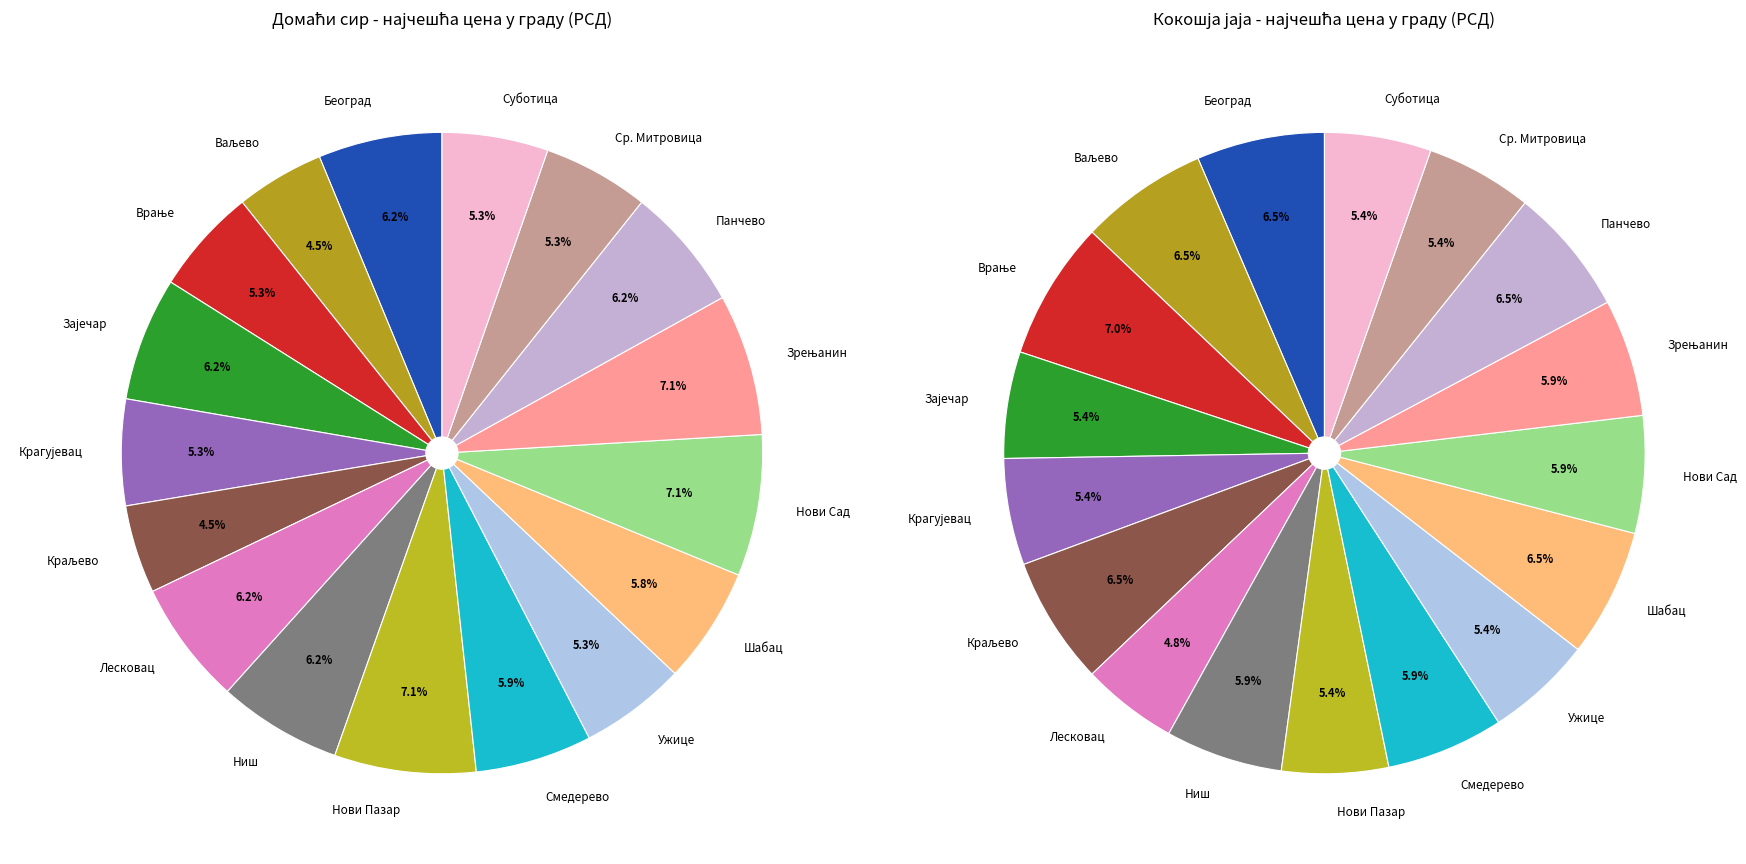

What percentage is the Смедерево slice, to the nearest percent?

6%